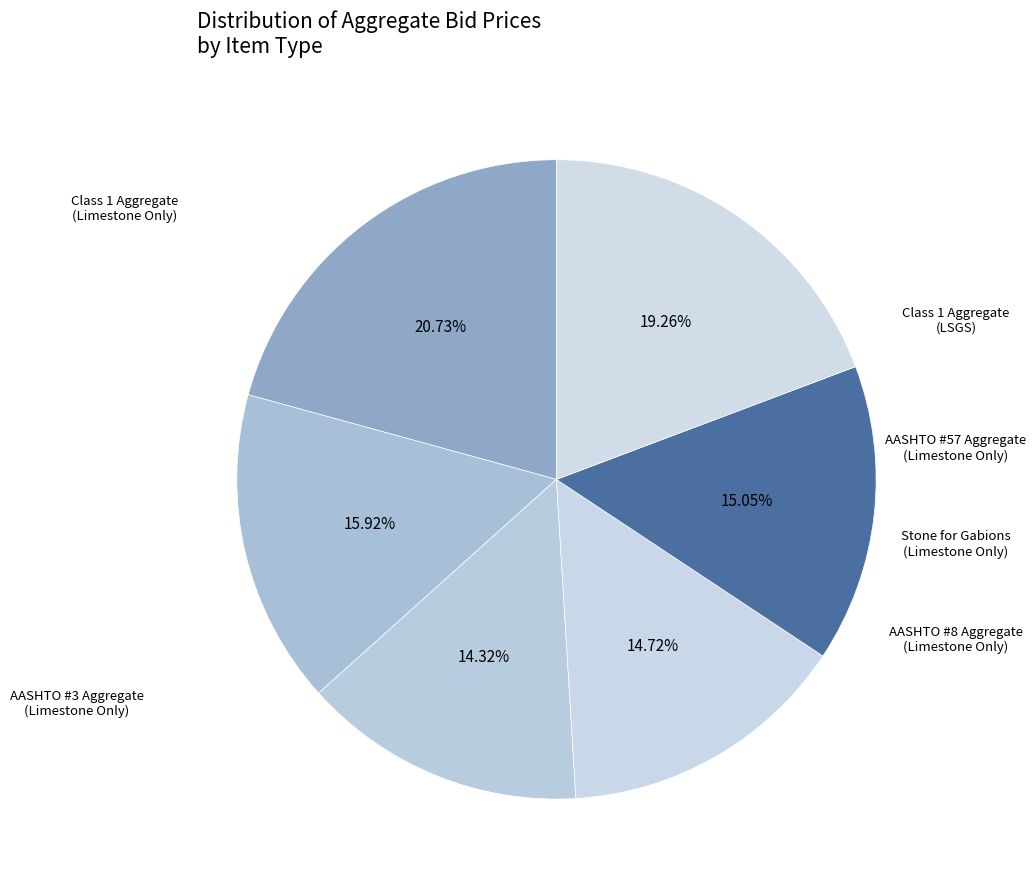

Count the number of slices in the pie.

6